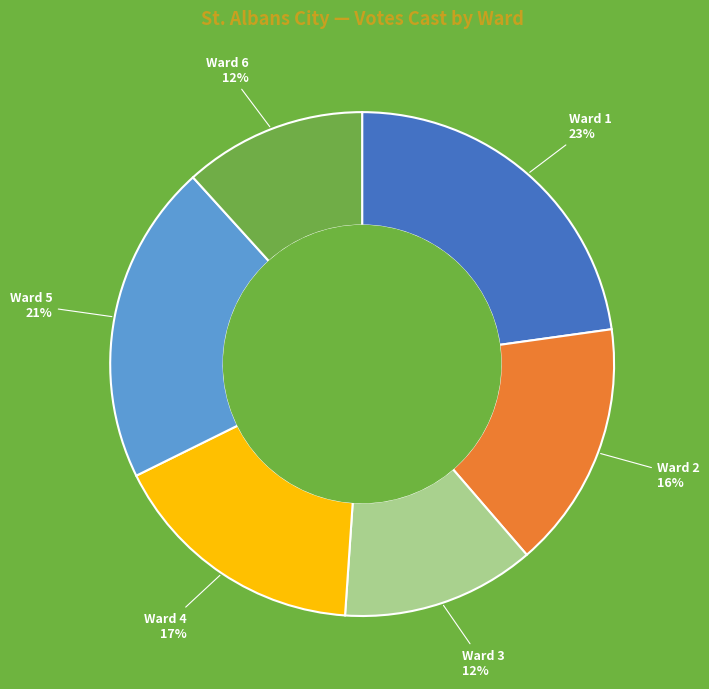

Is there a majority slice in this chart?

No